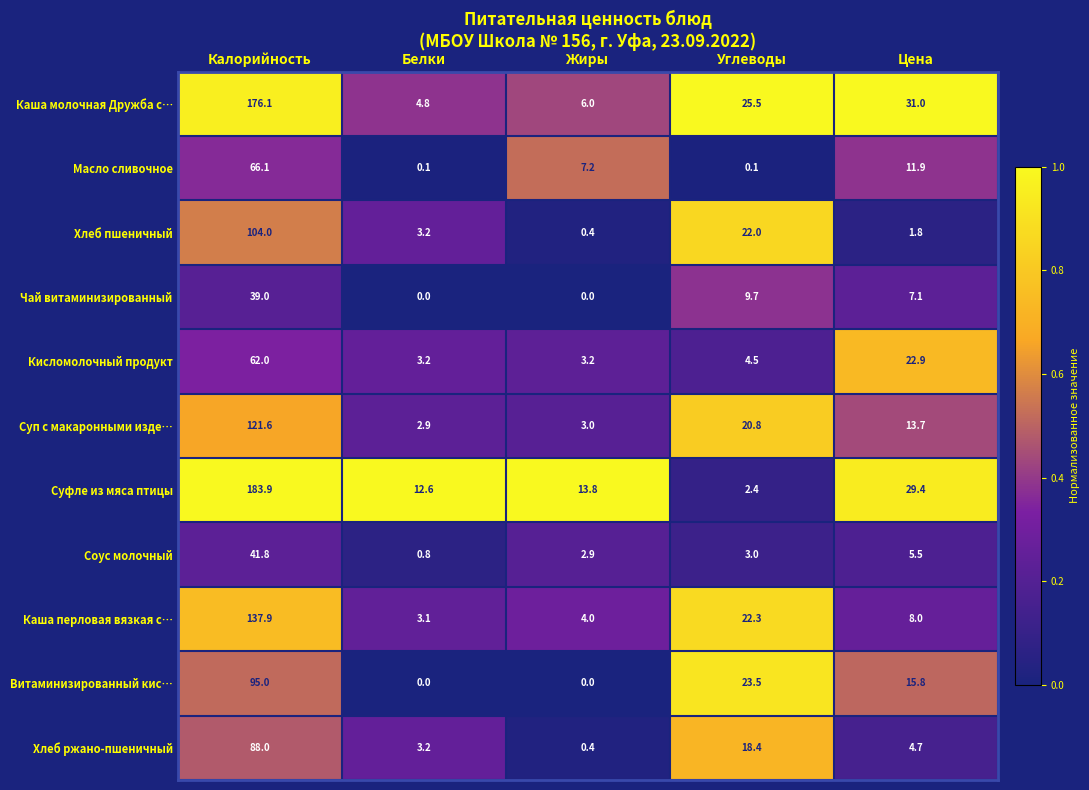

Is it true that Витаминизированный кис… equals 65.9 at Белки?

False